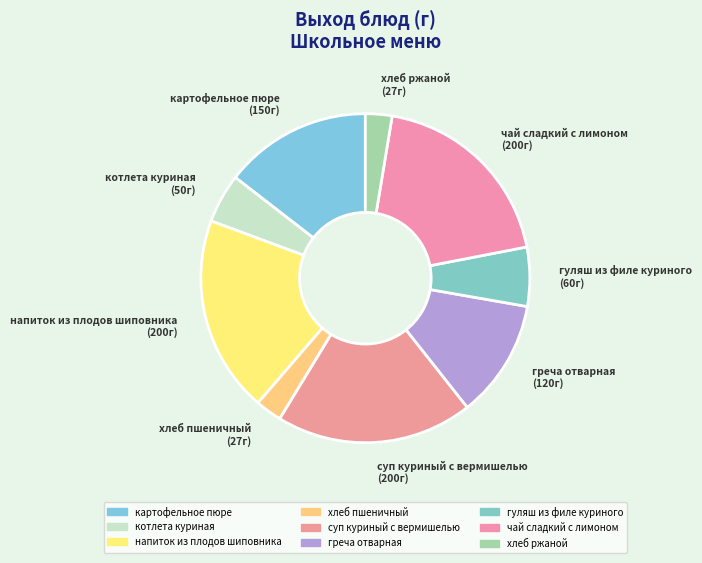

Count the number of slices in the pie.

9